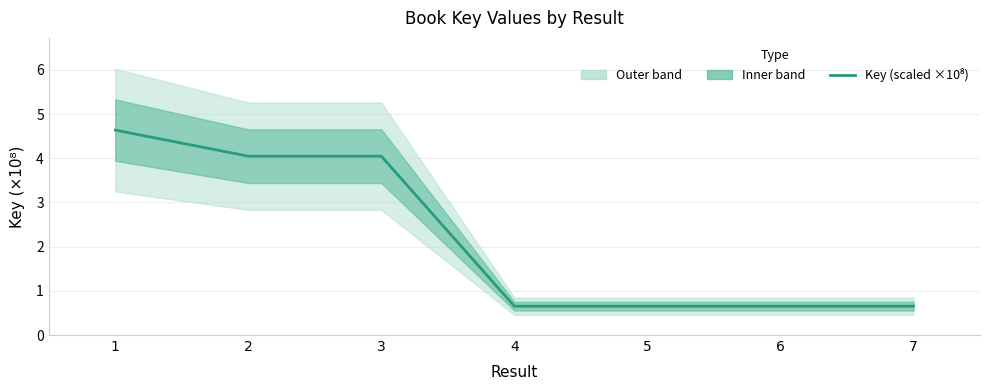

Rank the categories by value from lowest to highest.

4, 7, 6, 5, 3, 2, 1